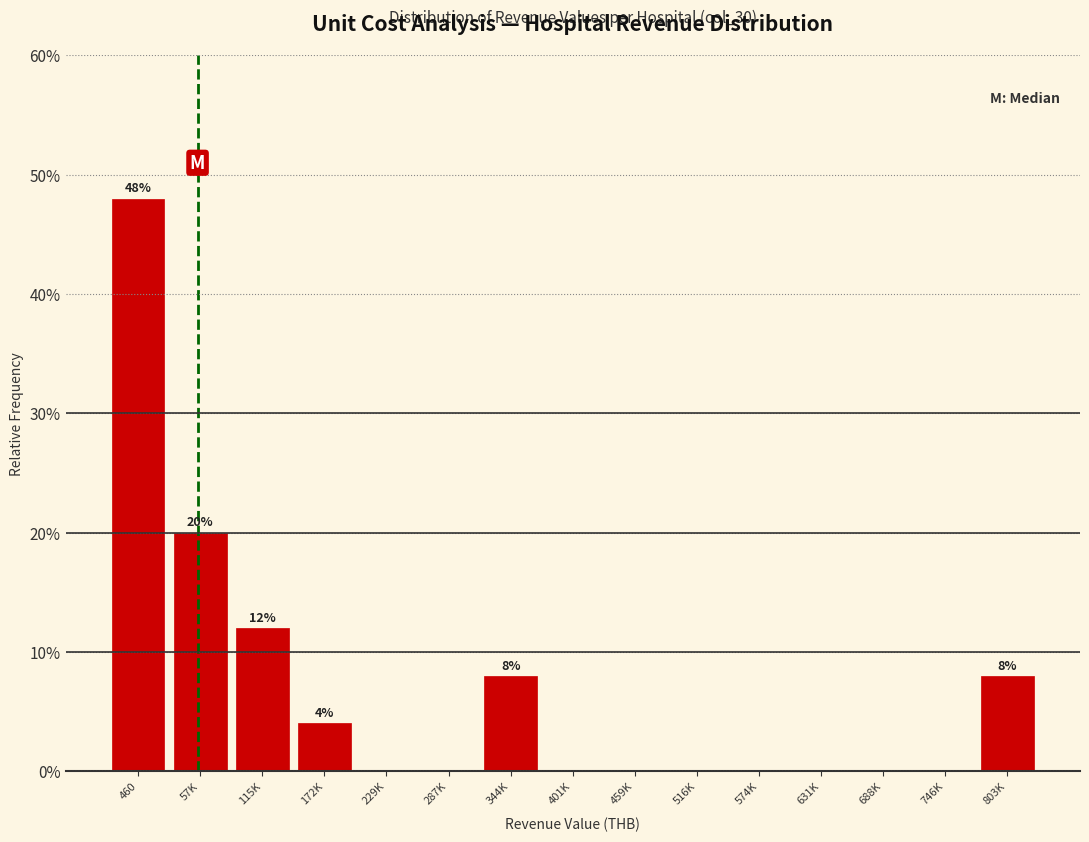

Reading left to right, list all the values displayed in this chart.

460=48	57K=20	115K=12	172K=4	229K=0	287K=0	344K=8	401K=0	459K=0	516K=0	574K=0	631K=0	688K=0	746K=0	803K=8